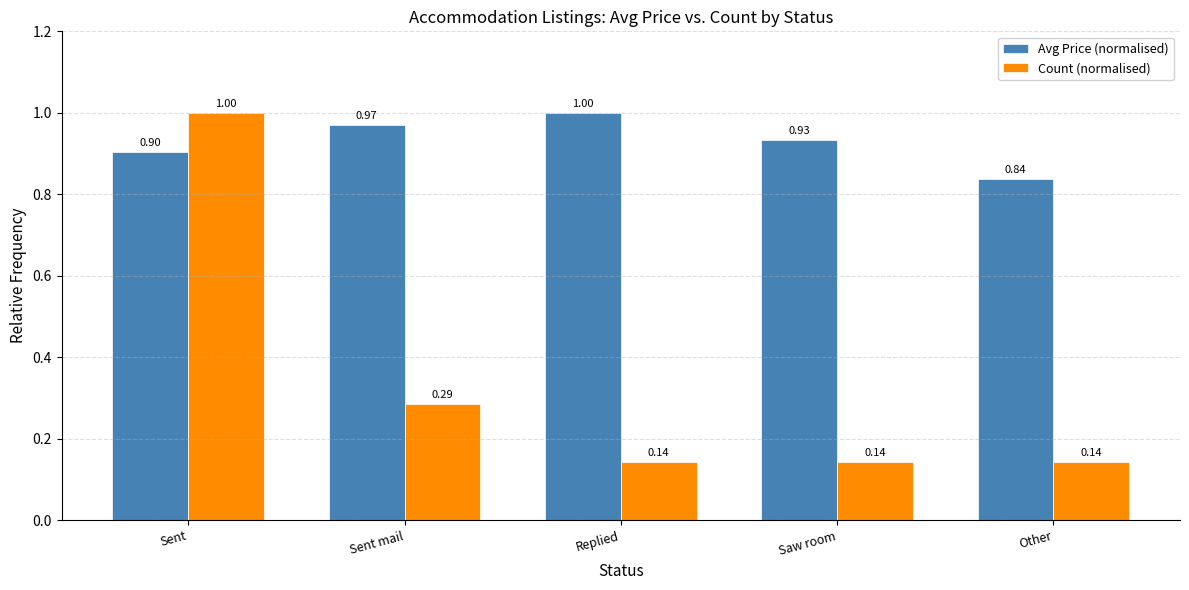

The value of Count (normalised) at Sent is 1.0. True or false?

True